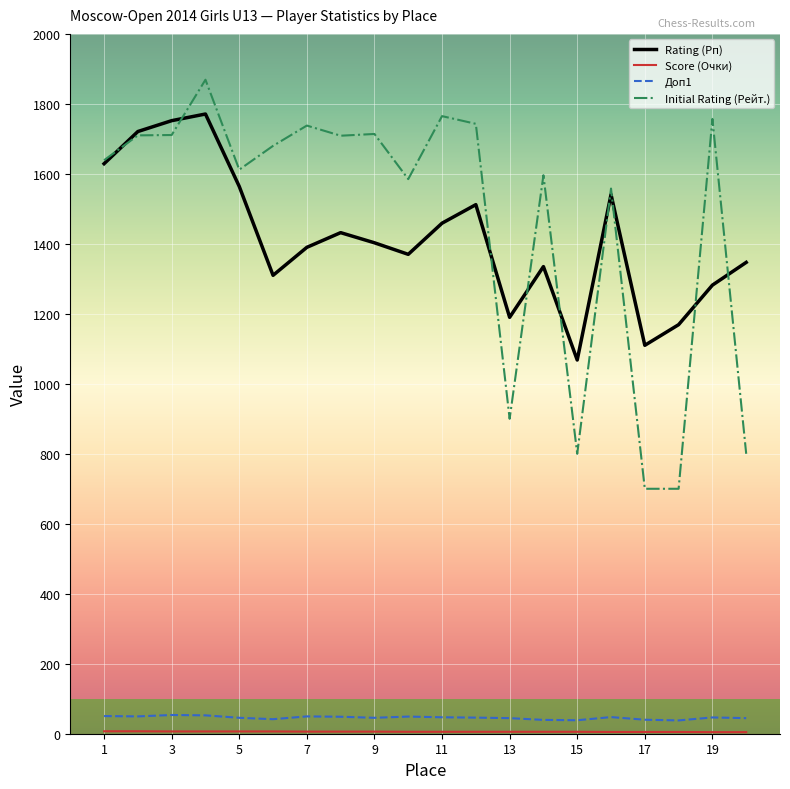

True or false: Доп1 and Initial Rating (Рейт.) intersect in this chart.

False